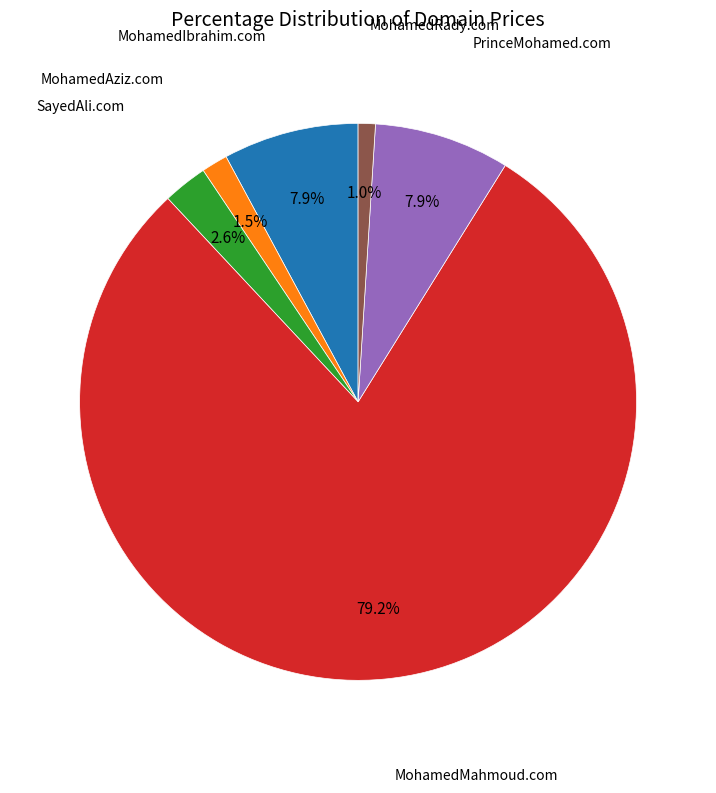

What is the ratio of the value at PrinceMohamed.com to the value at MohamedIbrahim.com?

1.0